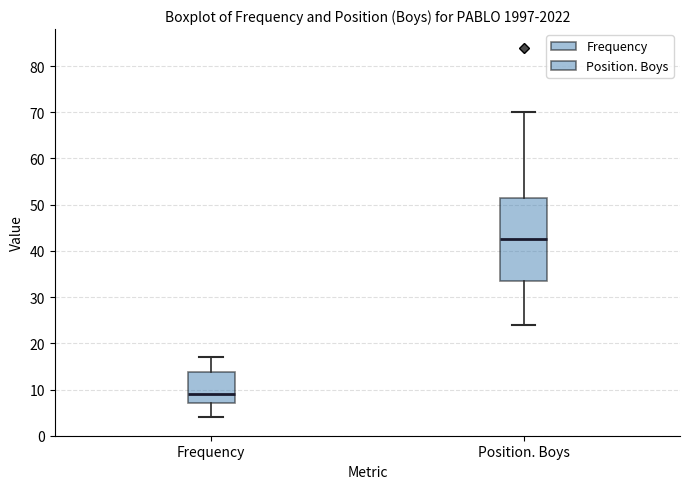

Which box has the lowest median line?

Frequency